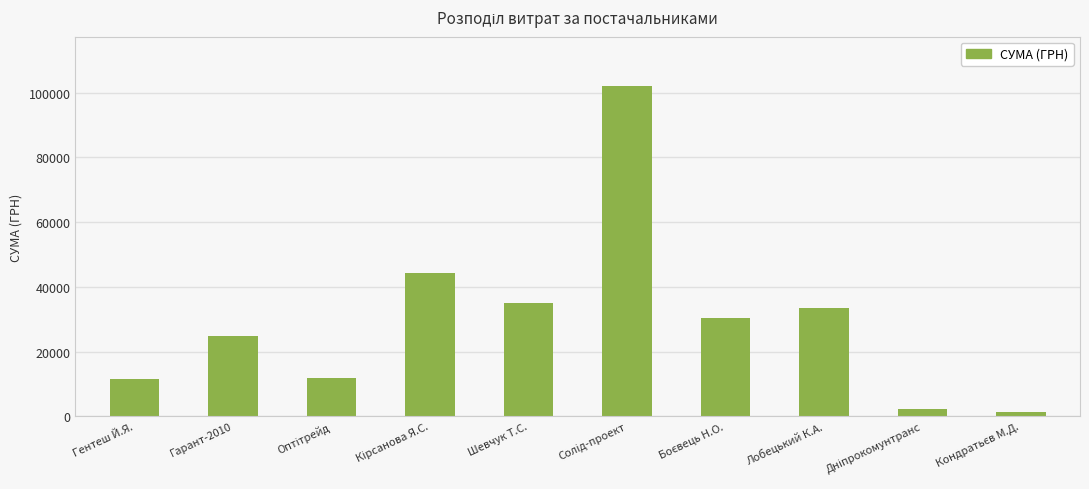

What is the average value?

29630.2